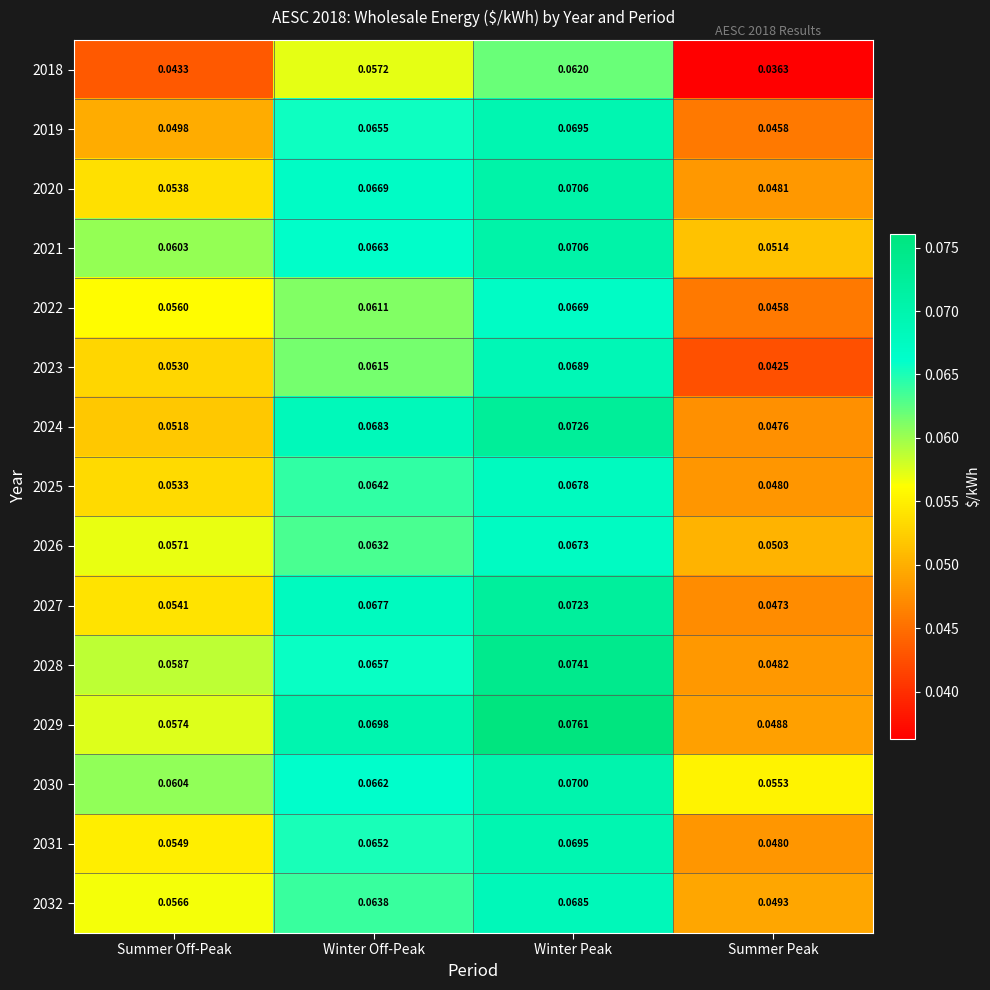

Which category has the highest value across all series?

Winter Peak